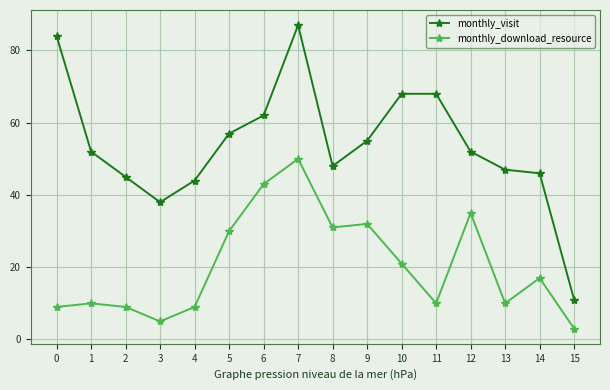

What is the minimum value for monthly_visit?

11